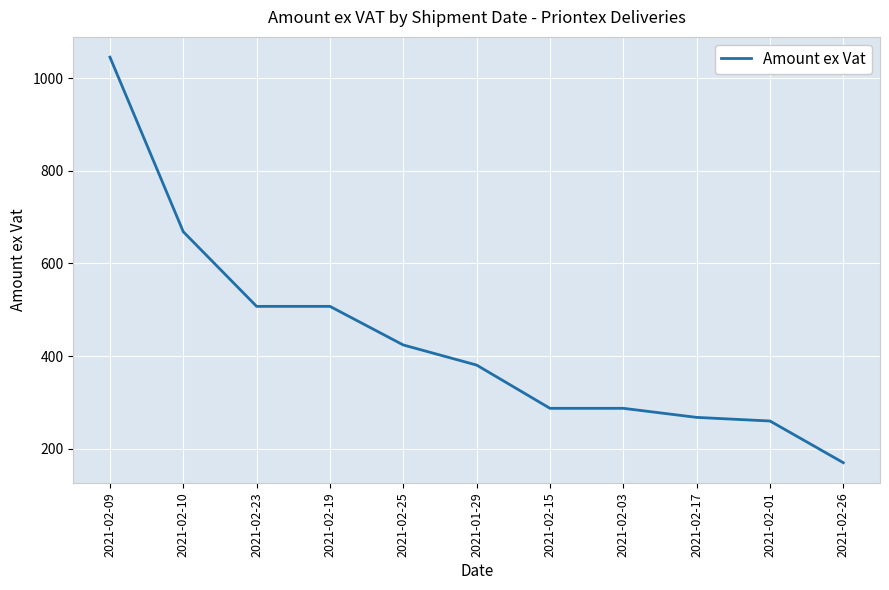

Reading left to right, extract all data points from this chart.

1045.0	668.5	507.5	507.5	424.2	380.9	287.6	287.6	268.0	260.2	170.3